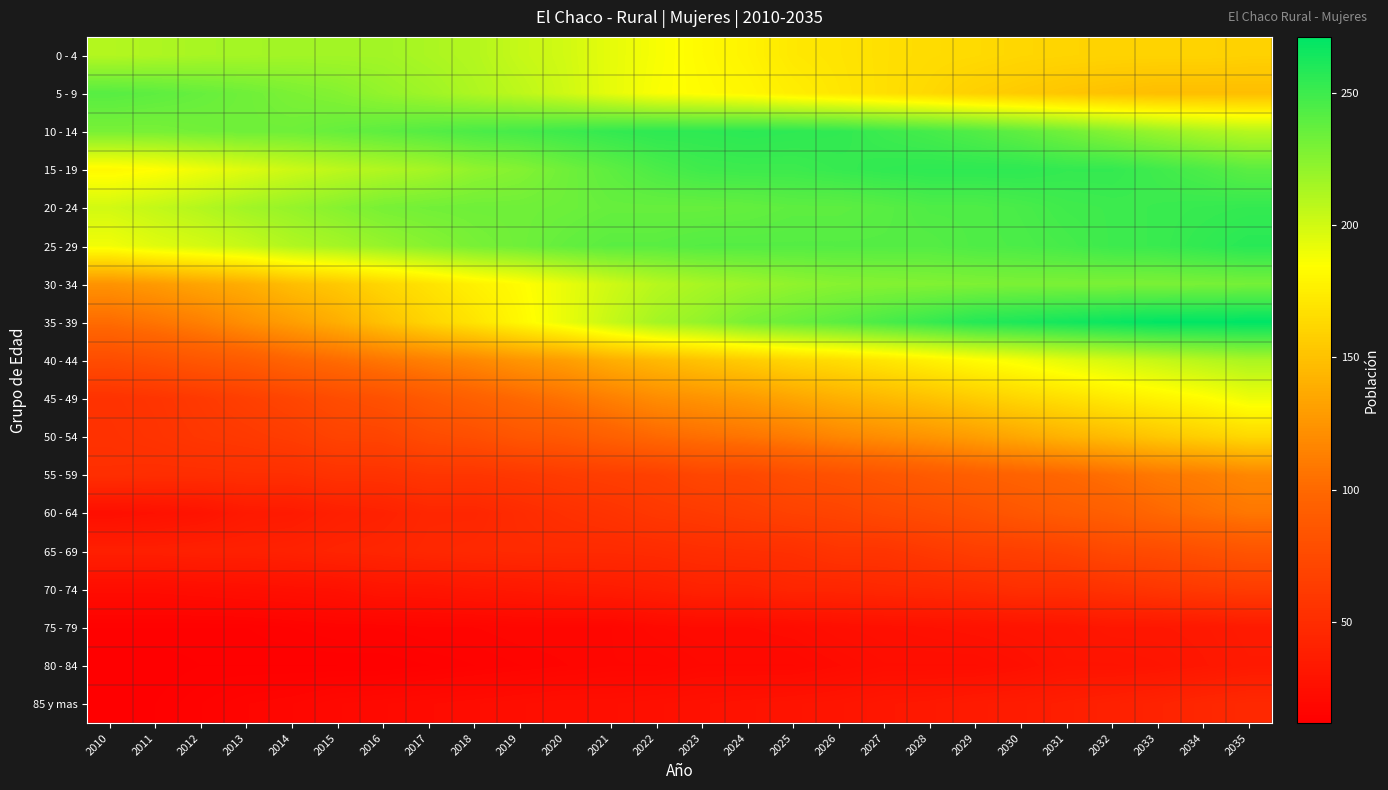

At 2015, list the series in order from smallest to largest.

80 - 84, 75 - 79, 85 y mas, 70 - 74, 60 - 64, 65 - 69, 55 - 59, 50 - 54, 45 - 49, 40 - 44, 35 - 39, 30 - 34, 15 - 19, 25 - 29, 0 - 4, 20 - 24, 5 - 9, 10 - 14